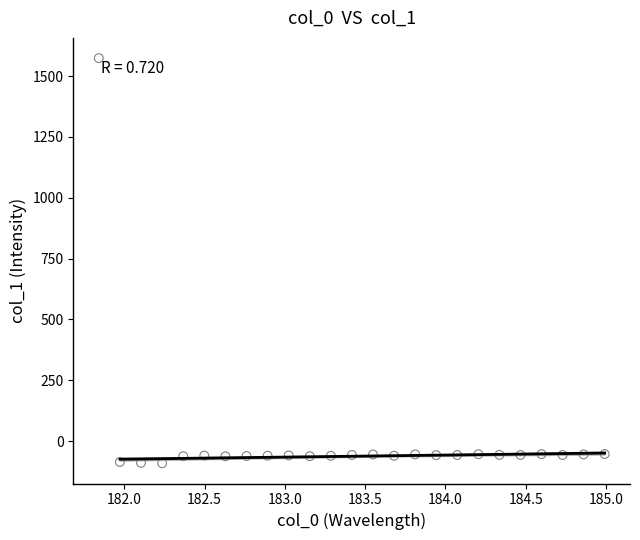

What is the range of X values (max minus min)?

3.1